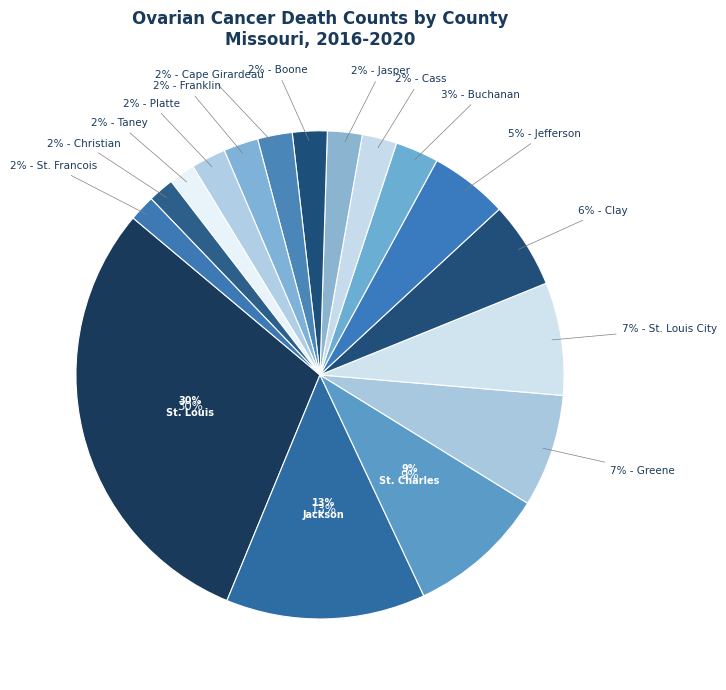

Is Taney County the majority of the pie?

No